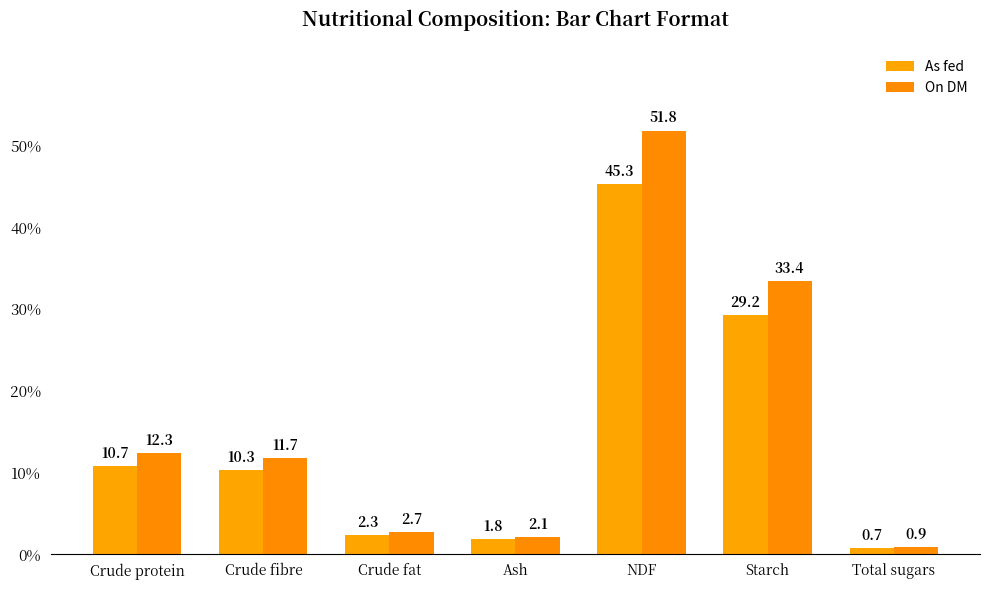

How many groups of bars are there?

7